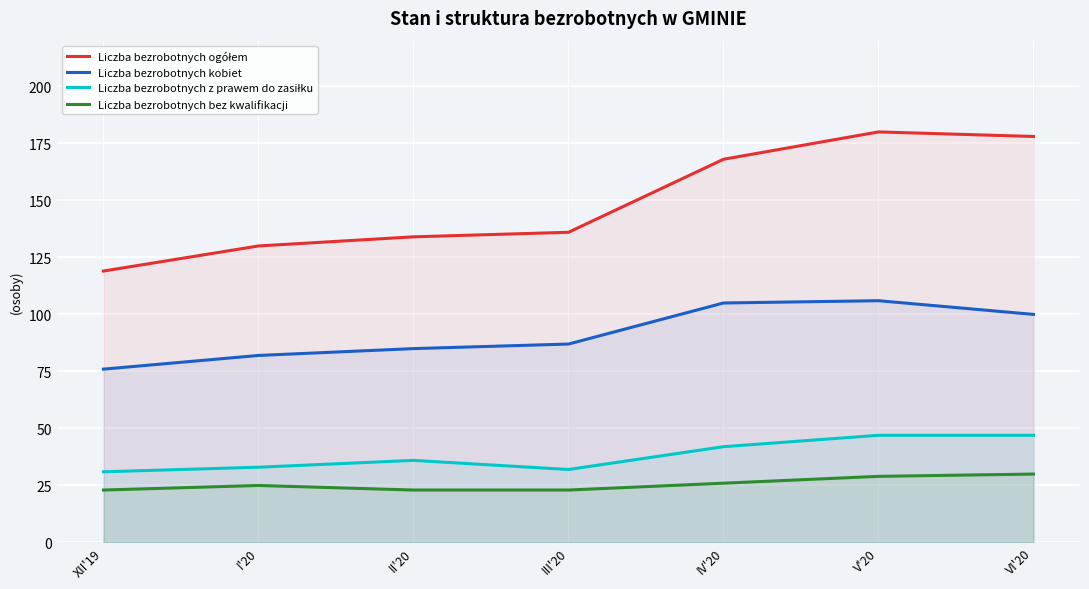

What is the sum of the Liczba bezrobotnych z prawem do zasiłku values at II'20 and V'20?

83